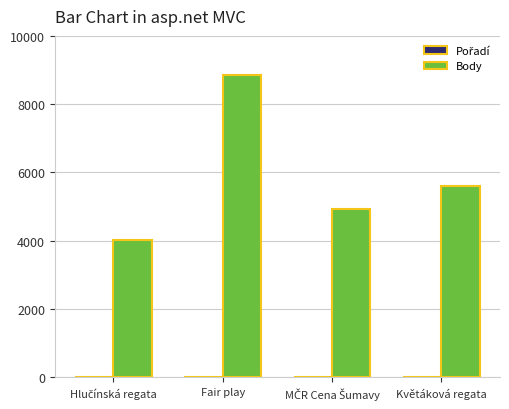

At which category is the sum across all series the highest?

Fair play